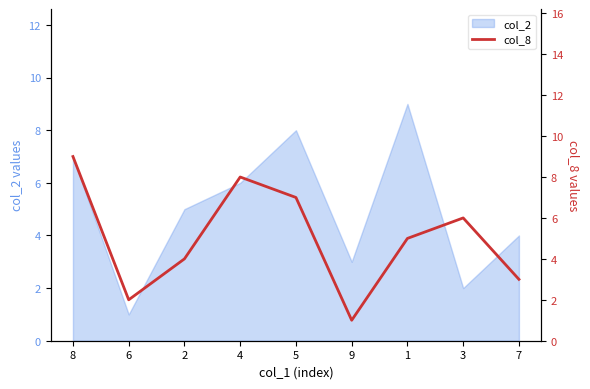

The value of col_2 at 3 is 1. True or false?

False